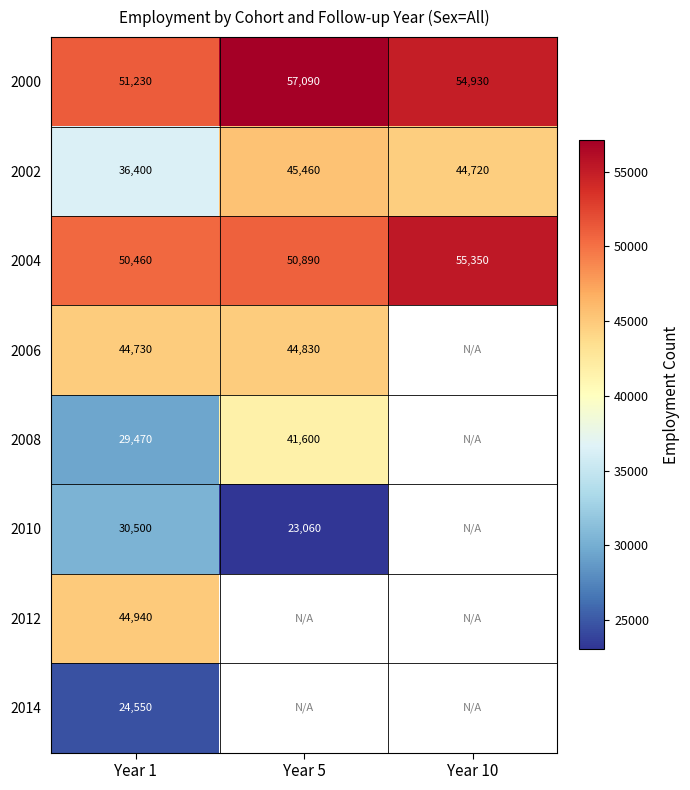

What is the spread (max minus min) of values at Year 5?

34030.0